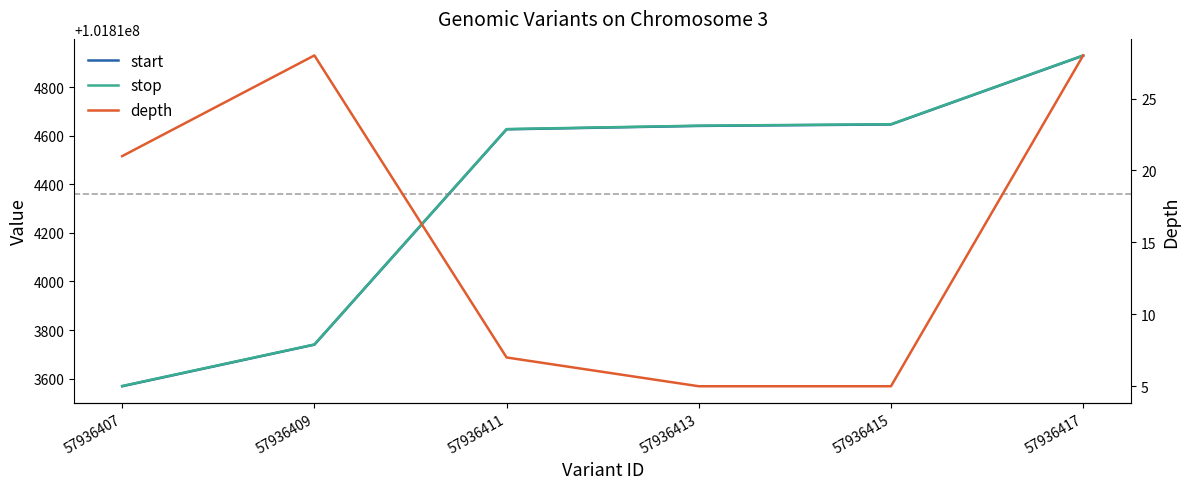

True or false: start has more than 2 points higher than both neighbors.

False